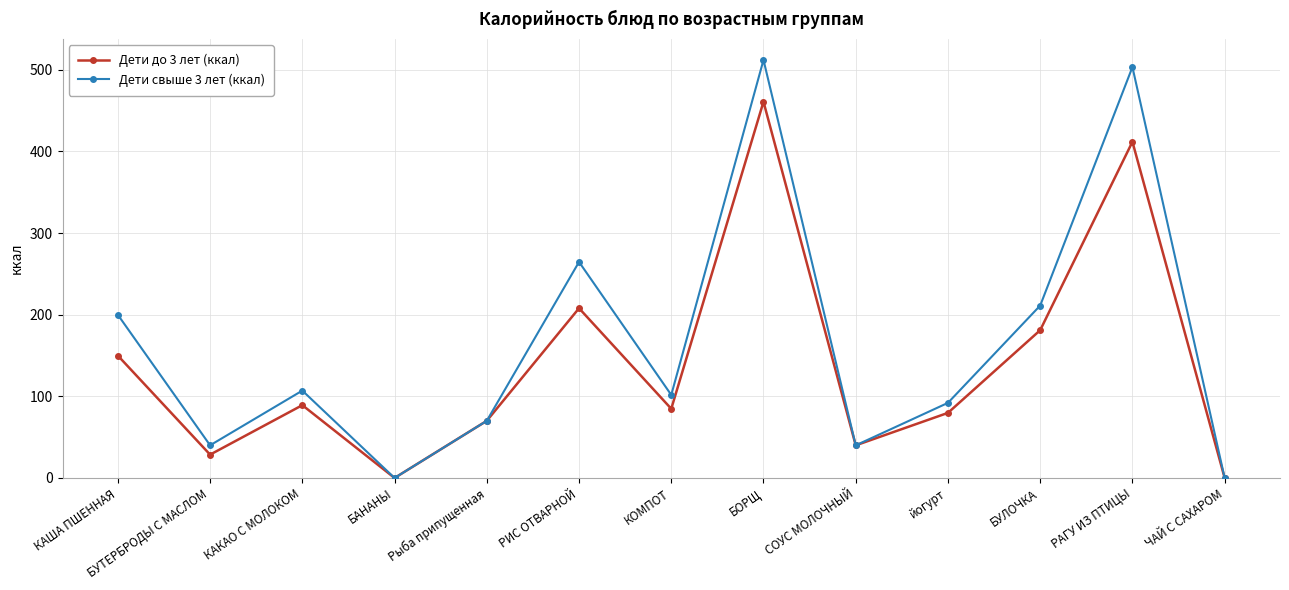

Between йогурт and РАГУ ИЗ ПТИЦЫ, which series saw the biggest shift?

Дети свыше 3 лет (ккал)